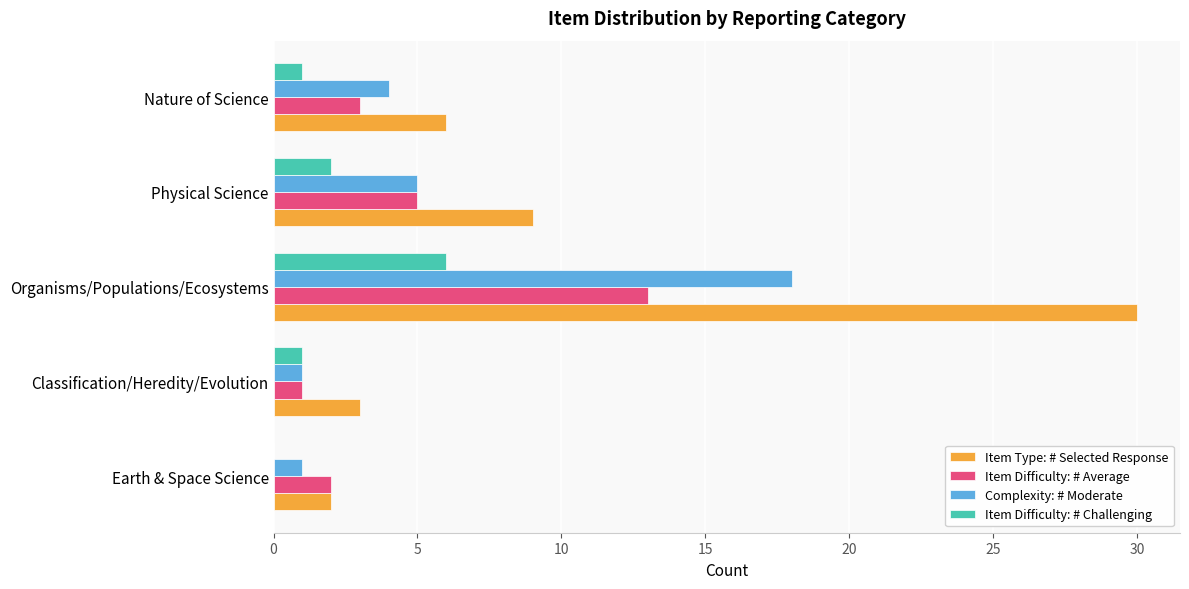

Which category has the highest value in the Complexity: # Moderate series?

Organisms/Populations/Ecosystems